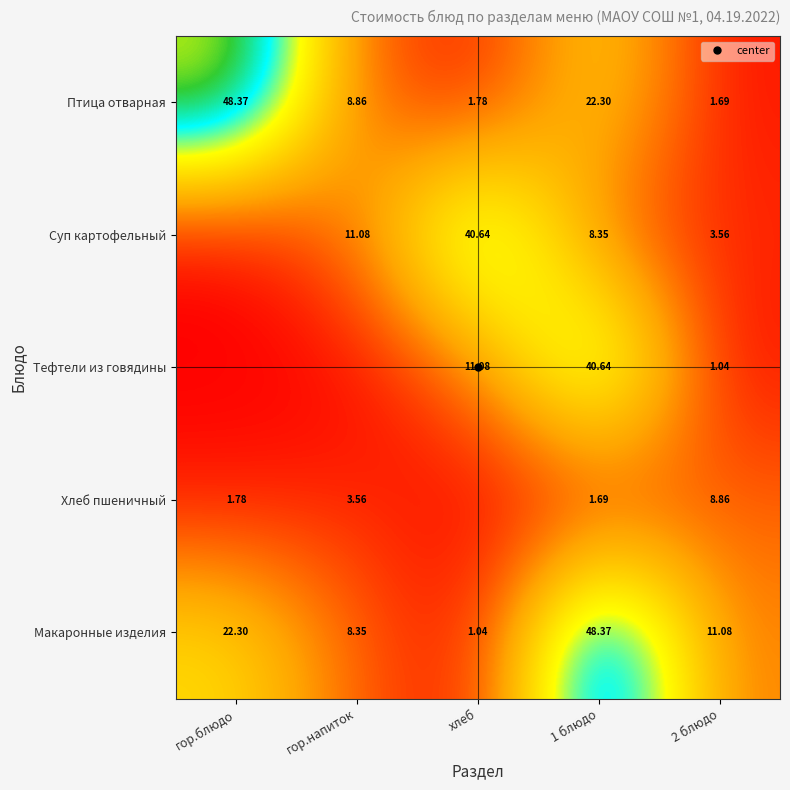

Is it true that Птица отварная equals 22.3 at 1 блюдо?

True